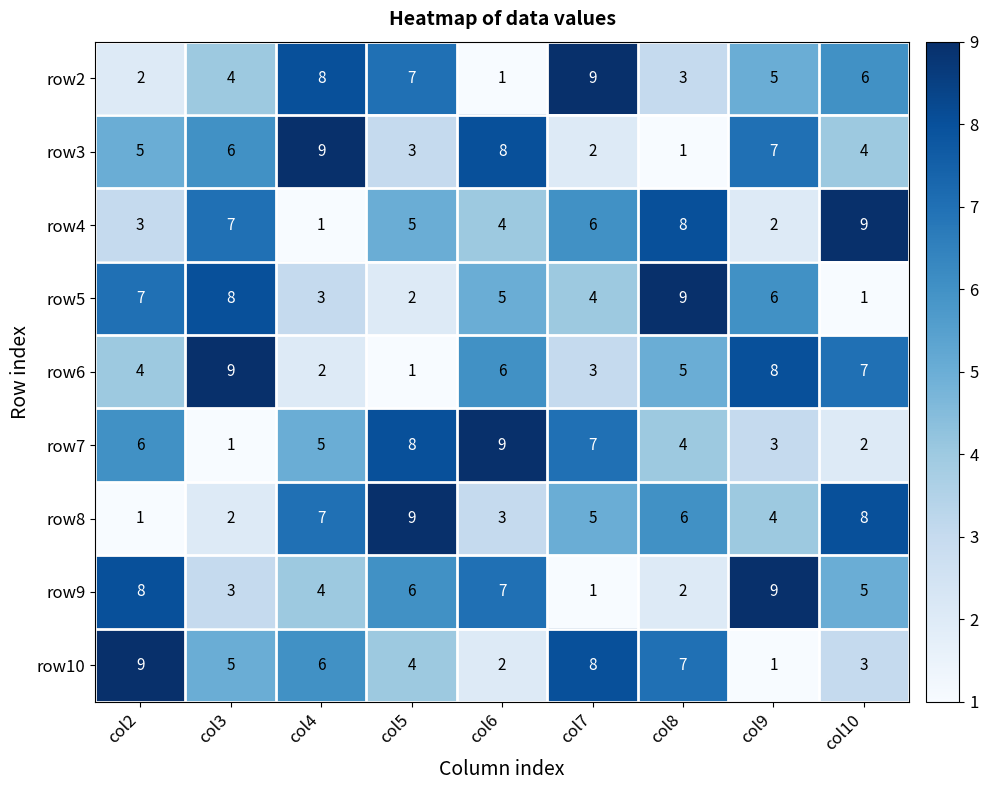

What is the total value across all series at col4?

45